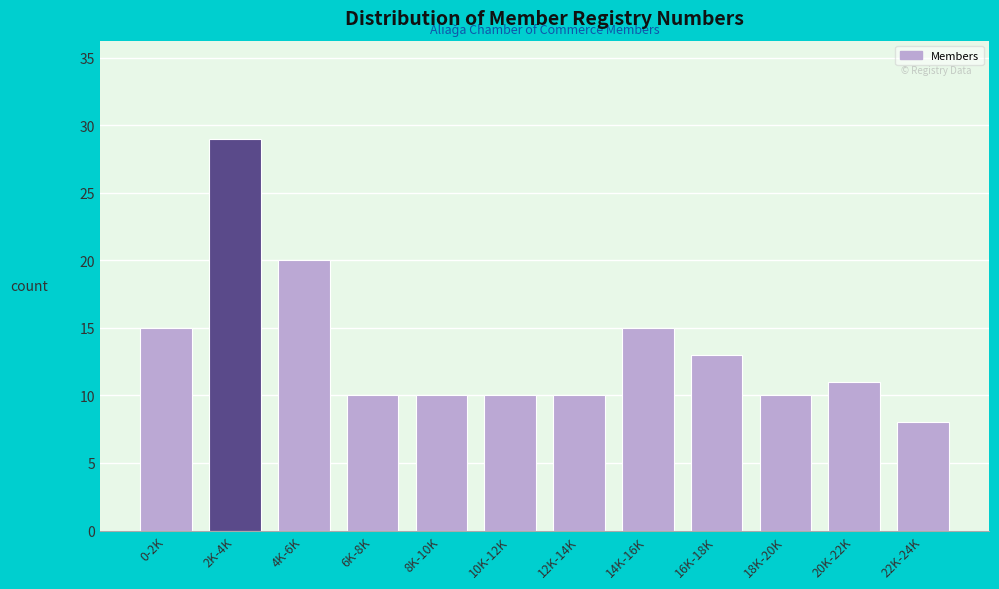

Reading left to right, what are all the values shown in this chart?

15	29	20	10	10	10	10	15	13	10	11	8